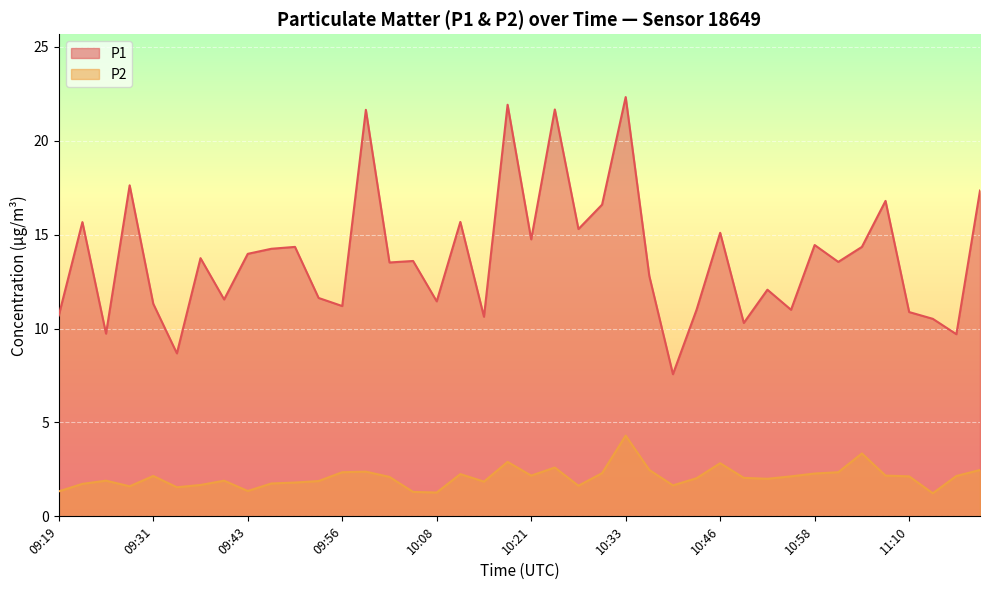

What is the label of the 4th point from the right?

11:10